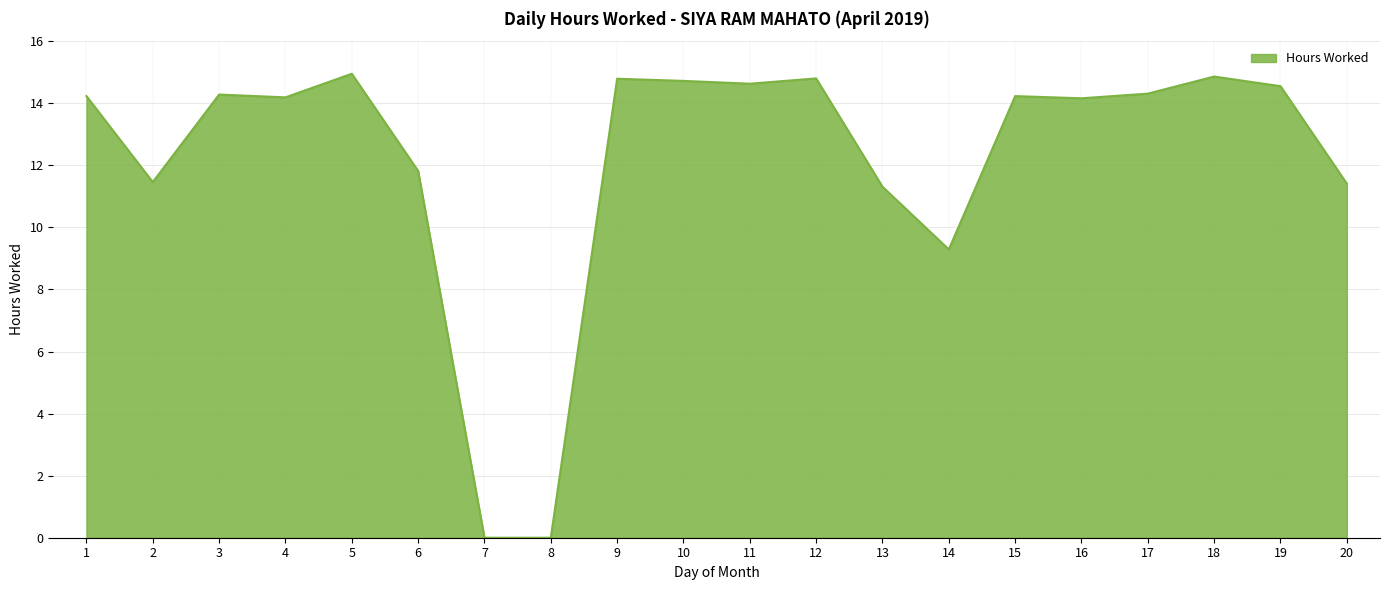

Does the chart display data point markers on the line(s)?

No